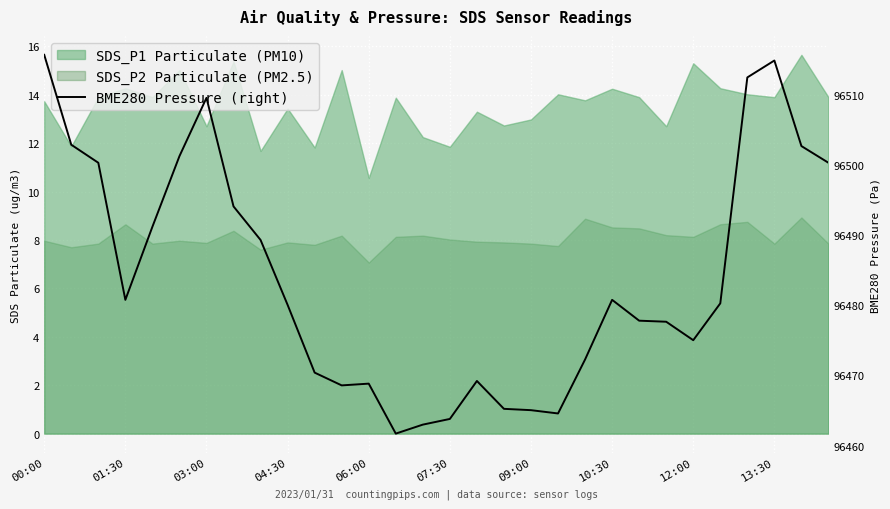

What is the approximate value at 28?

96502.7